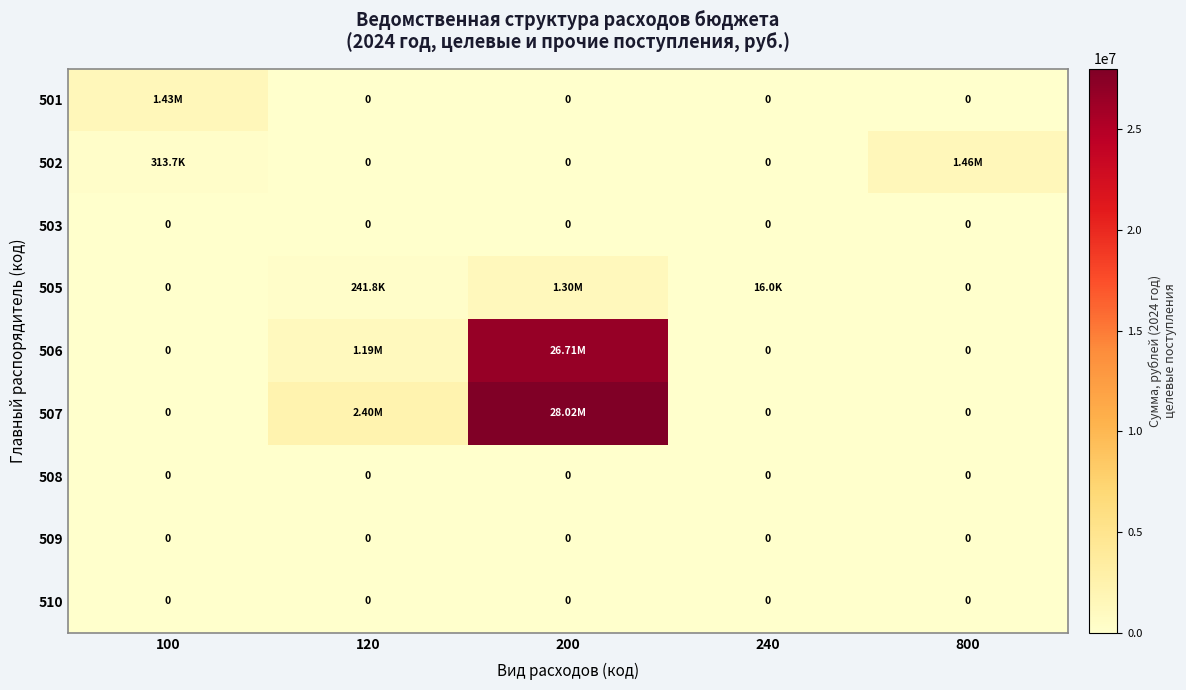

The value of 505 at 200 is 294772.4. True or false?

False